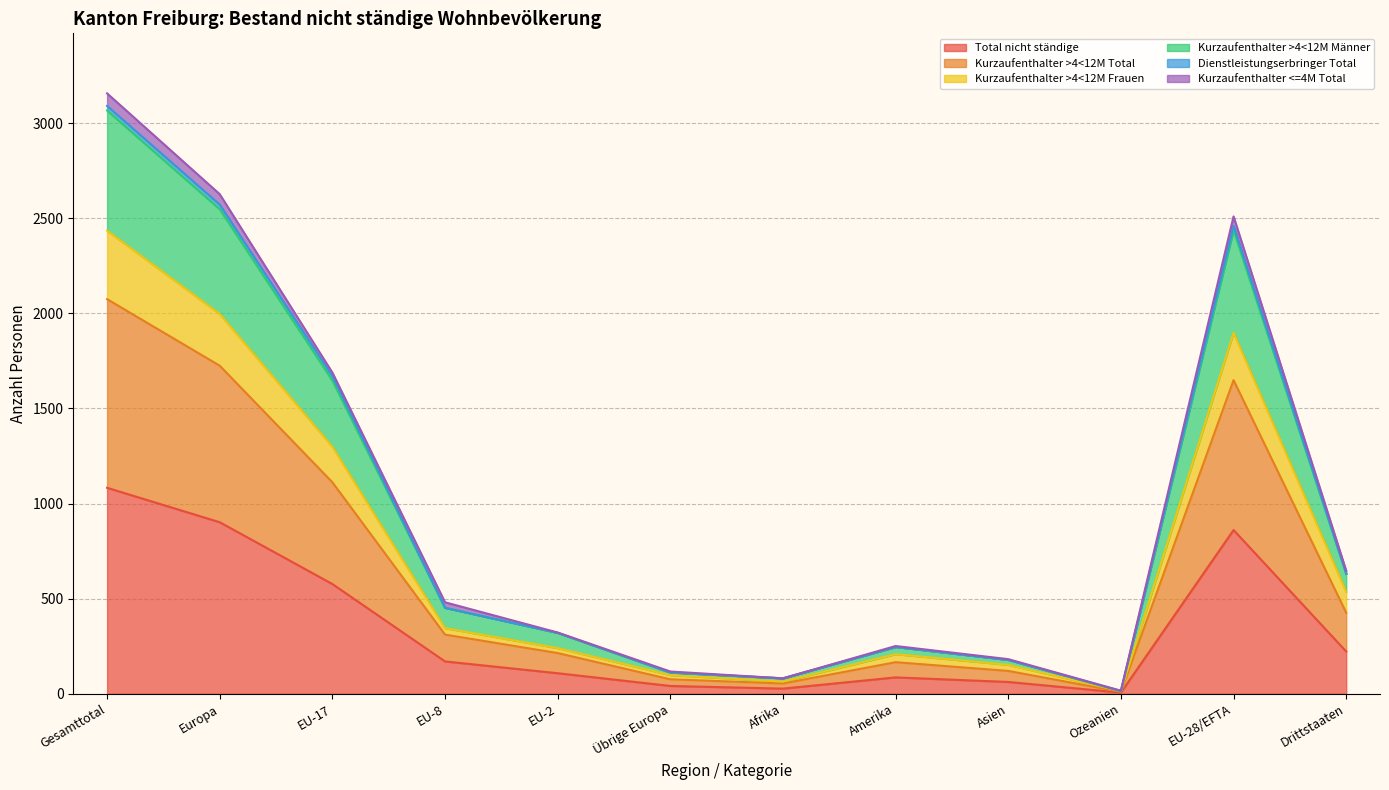

At which category does Kurzaufenthalter >4<12M Frauen reach its first local peak?

Amerika